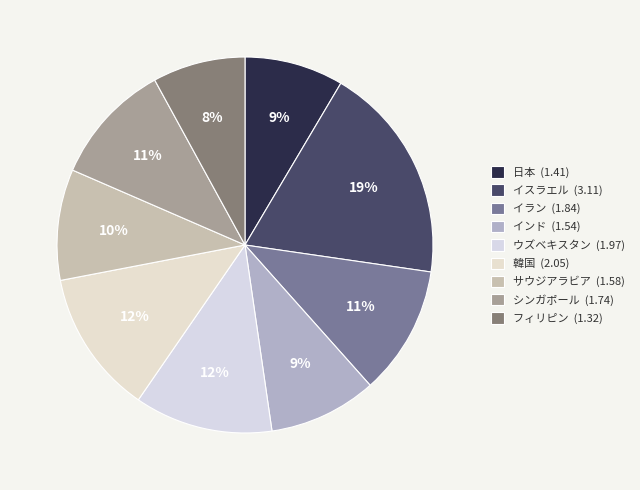

What percentage do イラン and シンガポール together represent?

21.6%